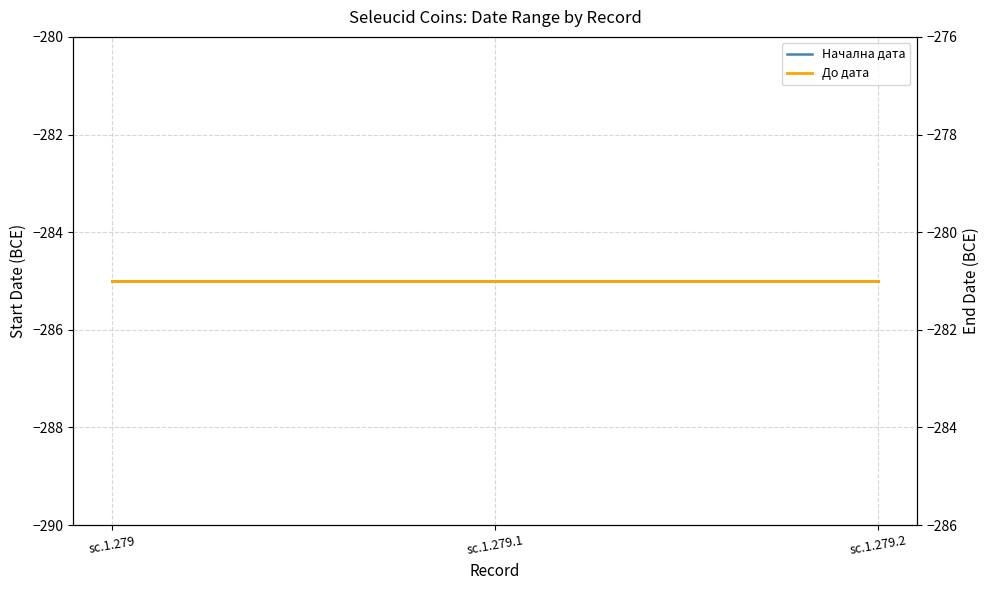

Which category has the highest value in the До дата series?

sc.1.279